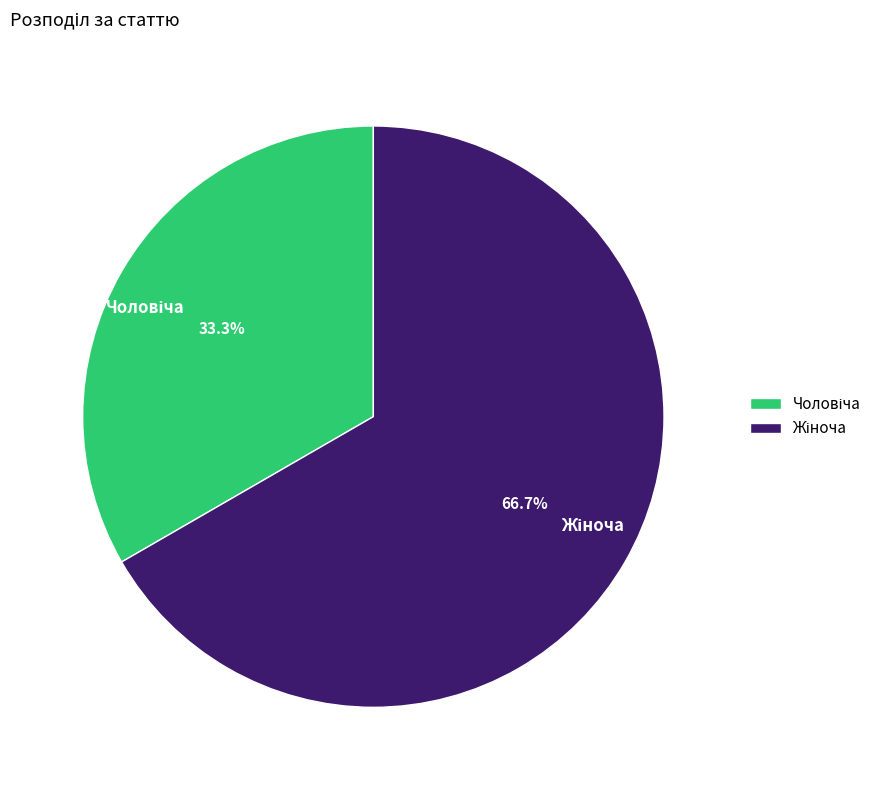

Count the number of slices in the pie.

2